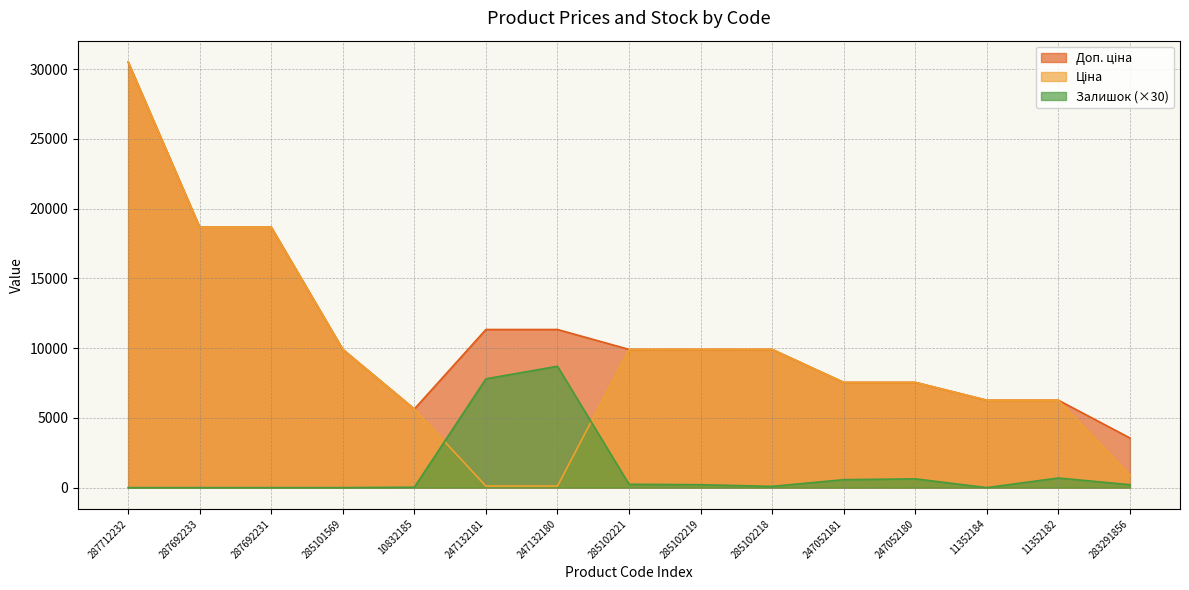

How many times do Ціна and Залишок cross each other?

2